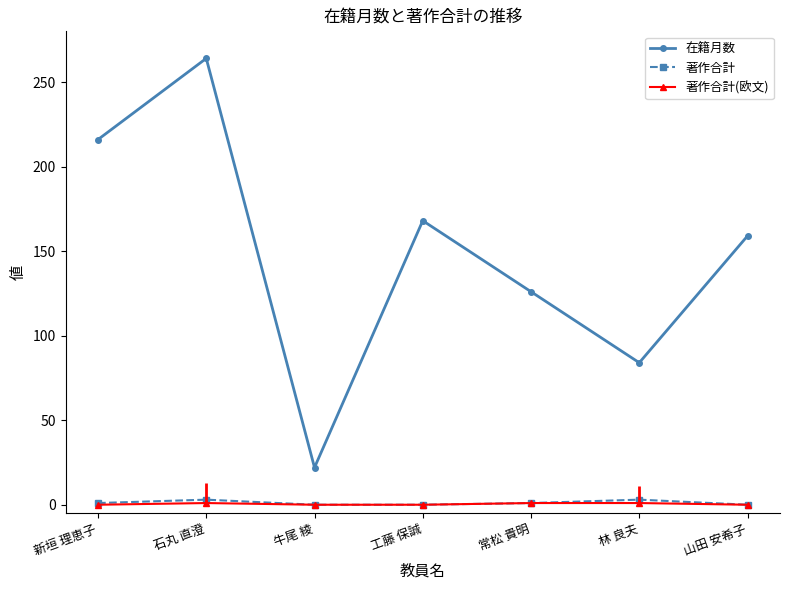

True or false: 在籍月数 and 著作合計(欧文) intersect in this chart.

False